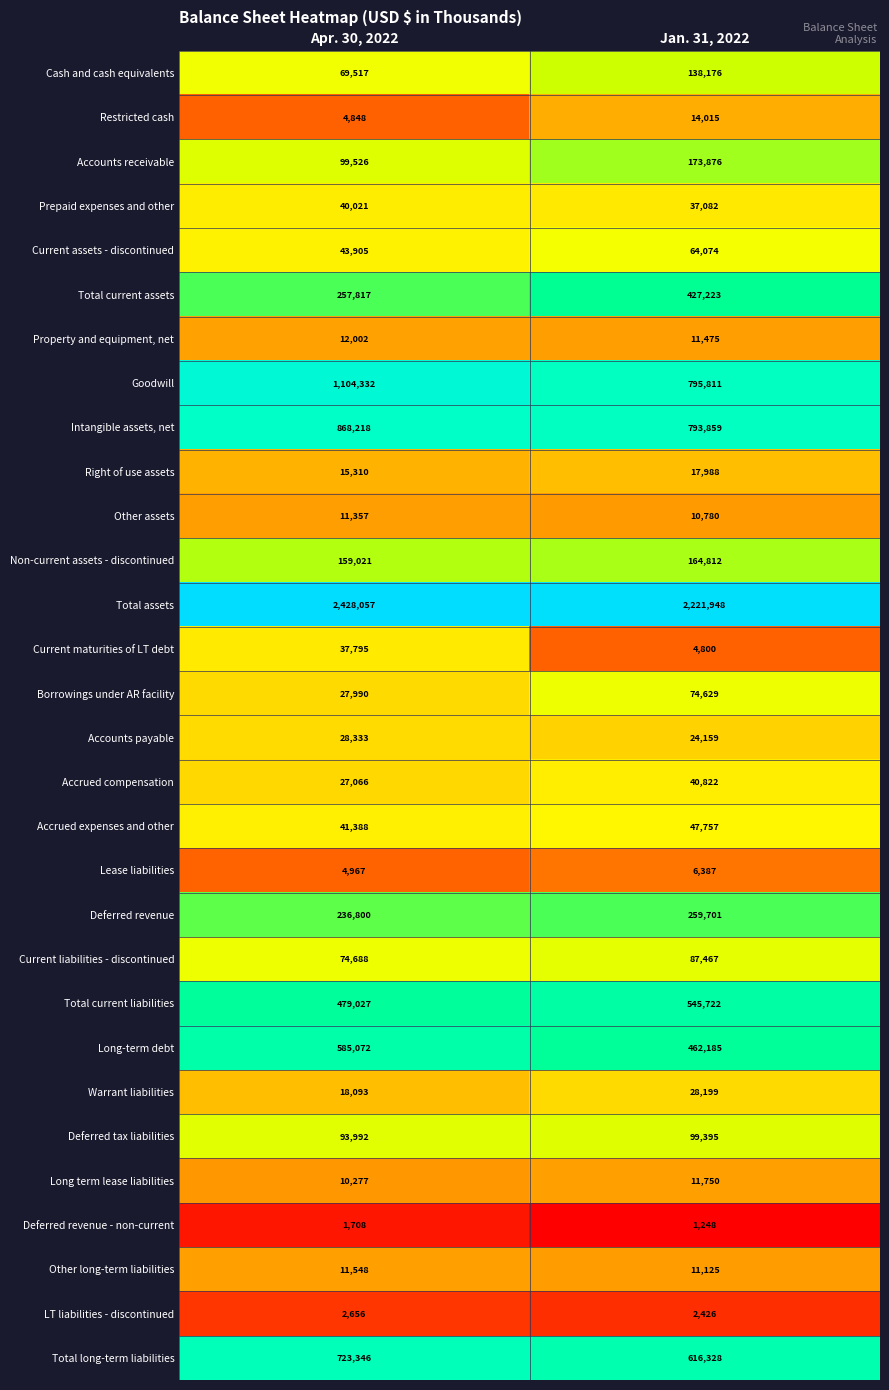

Which series has the largest total across all categories?

Total assets